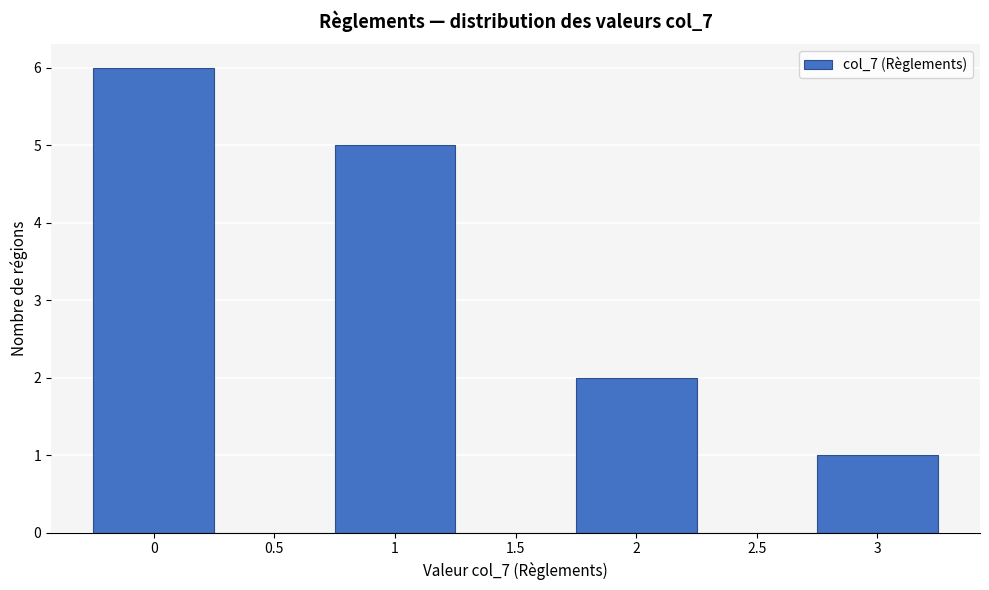

Reading left to right, what are all the values shown in this chart?

0=6	0.5=0	1=5	1.5=0	2=2	2.5=0	3=1